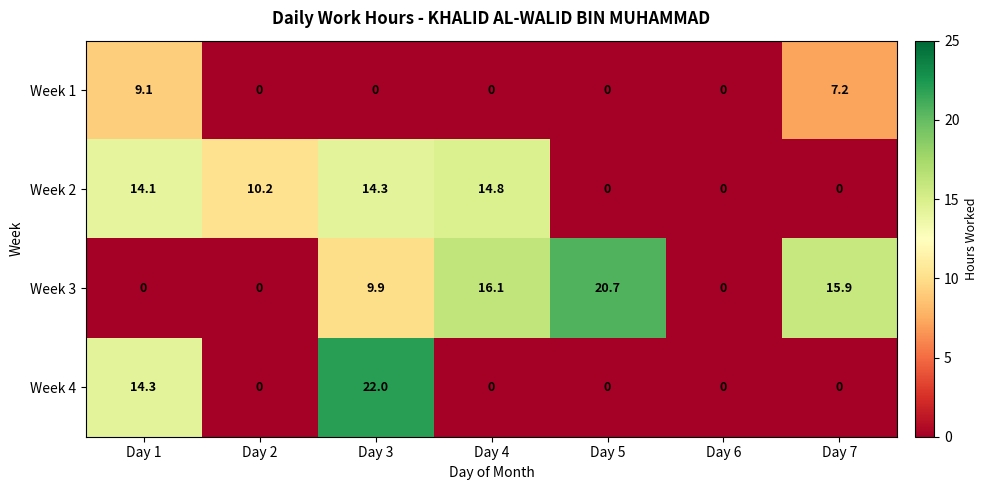

Which series changed the most between Day 1 and Day 4?

Week 3